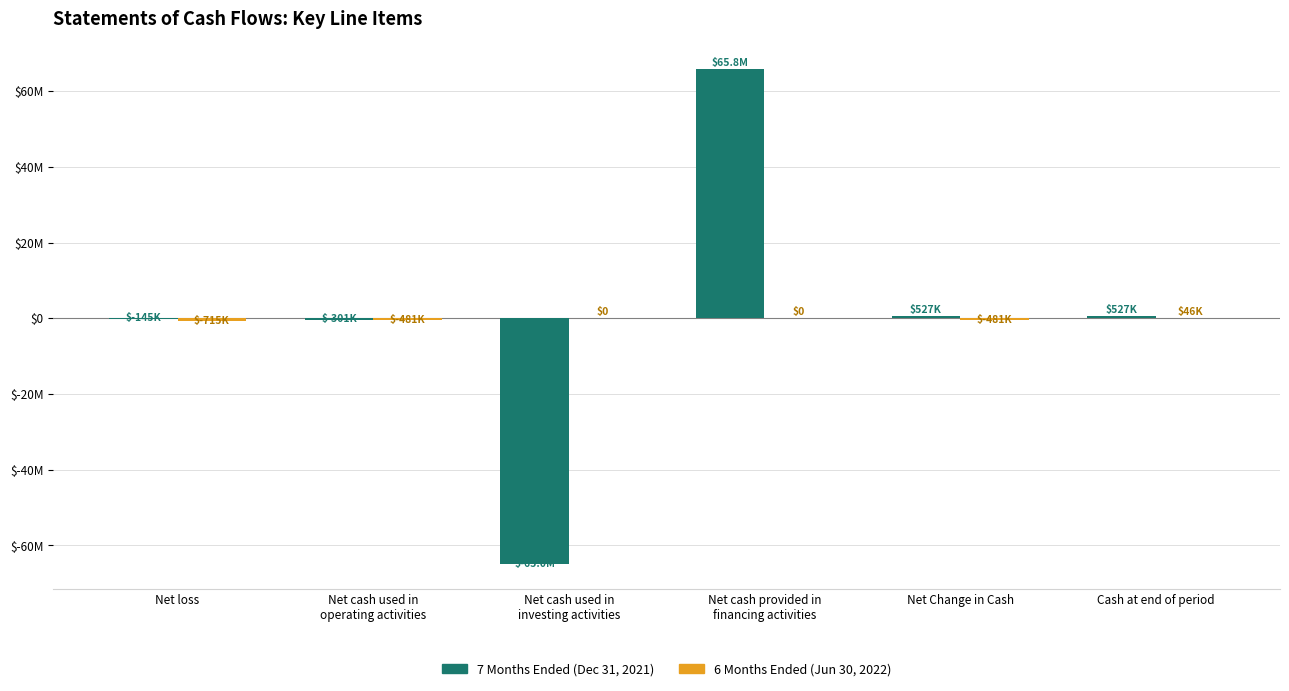

How many positive values does the 7 Months Ended (Dec 31, 2021) series have?

3